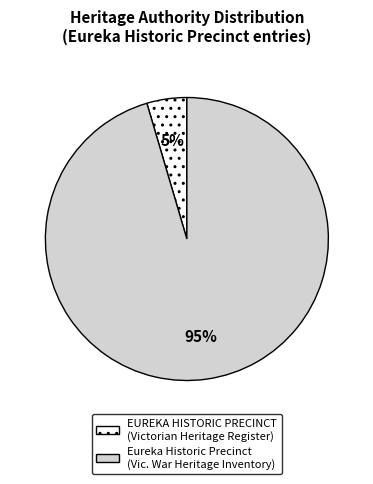

Combined, do Eureka Historic Precinct and EUREKA HISTORIC PRECINCT account for over 50%?

Yes